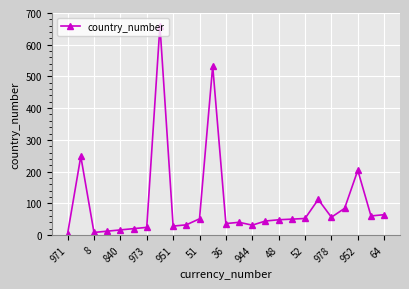

What is the sum of all values?

2517